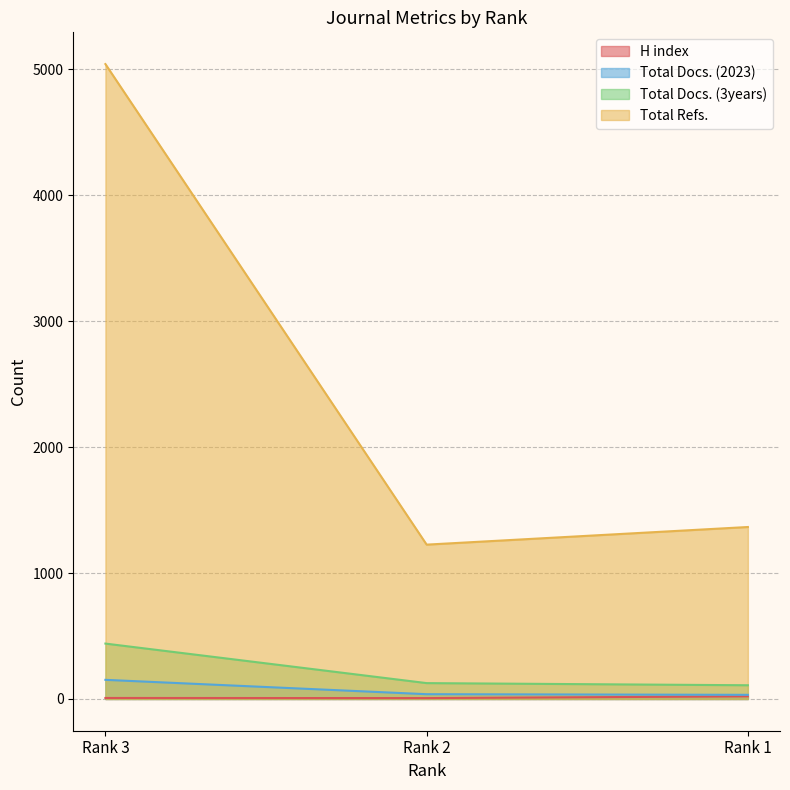

What is the difference between the highest and lowest values at Rank 1?

1345